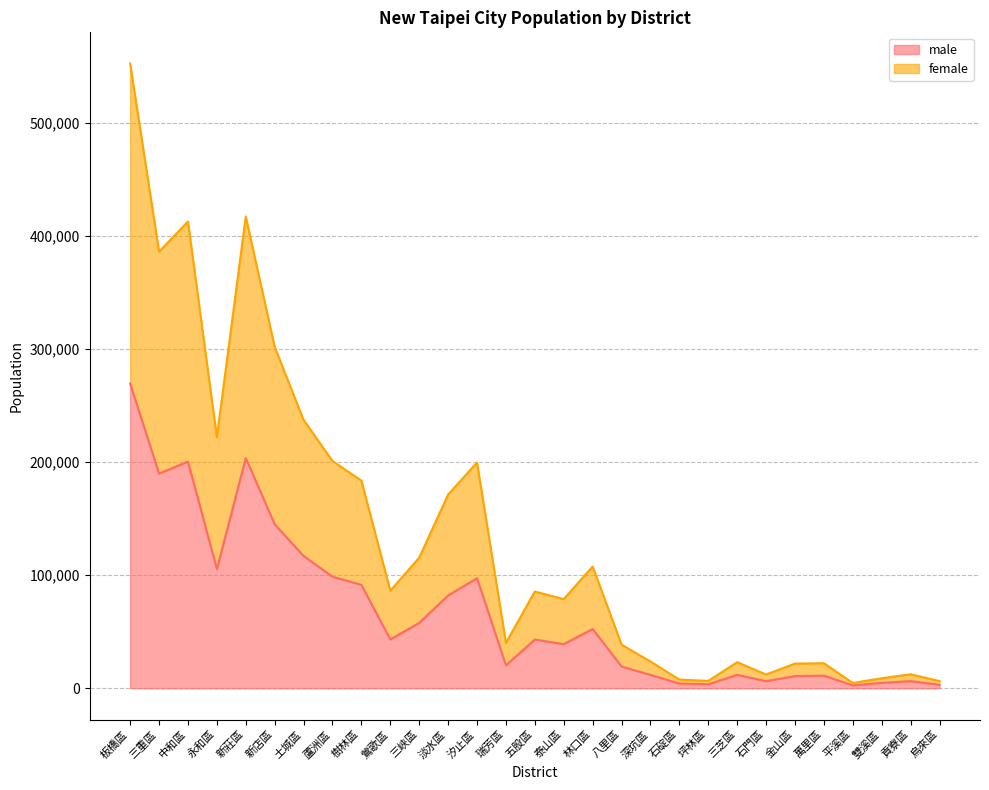

In female, how many points are lower than both neighbors (excluding endpoints)?

8